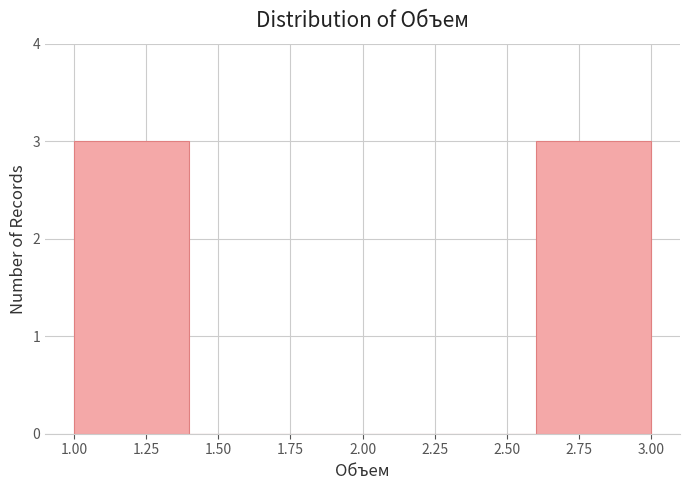

How tall is the bar that spans 2.6 to 3.0 on the x-axis? The values are not printed on the chart, so give them approximately, as read against the axis.

3